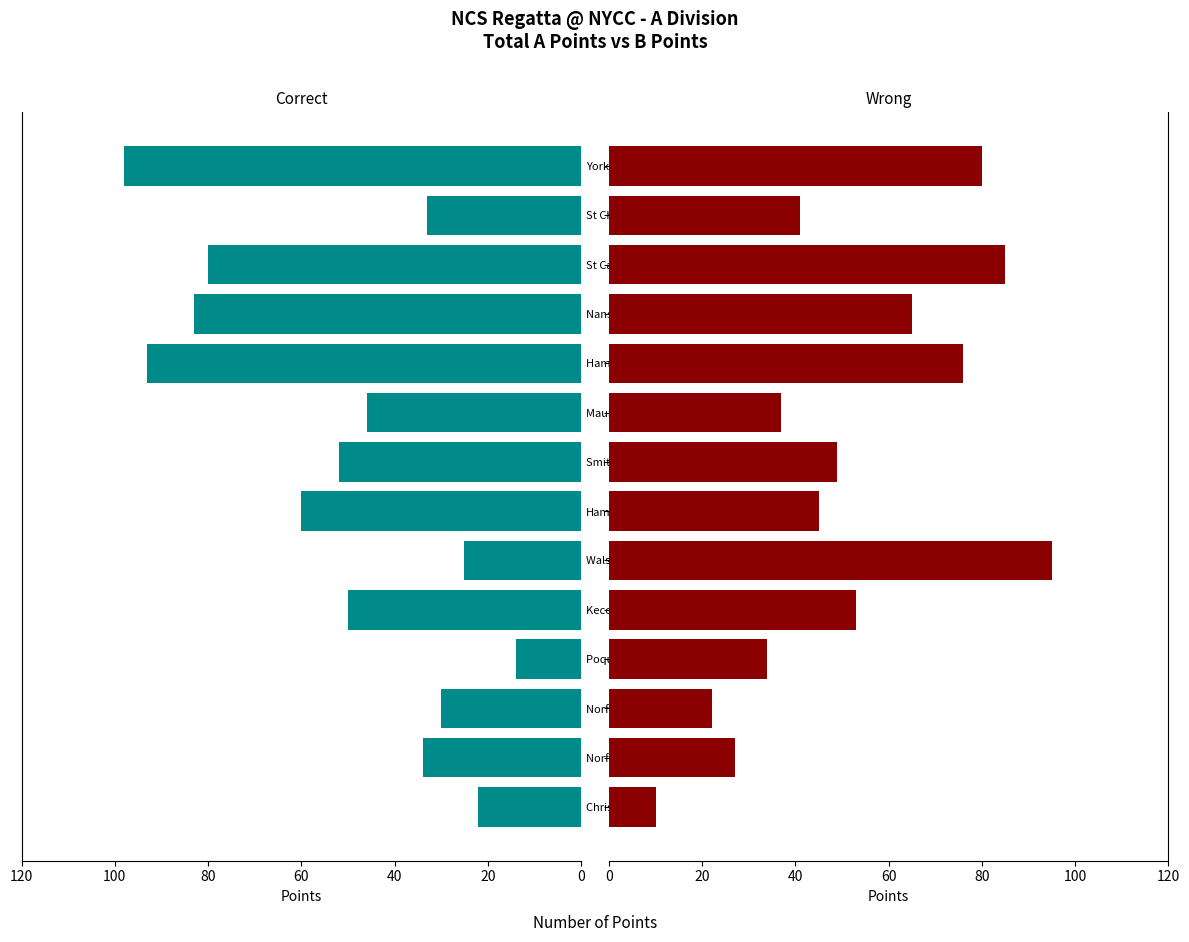

Which series has the largest total across all categories?

Total A